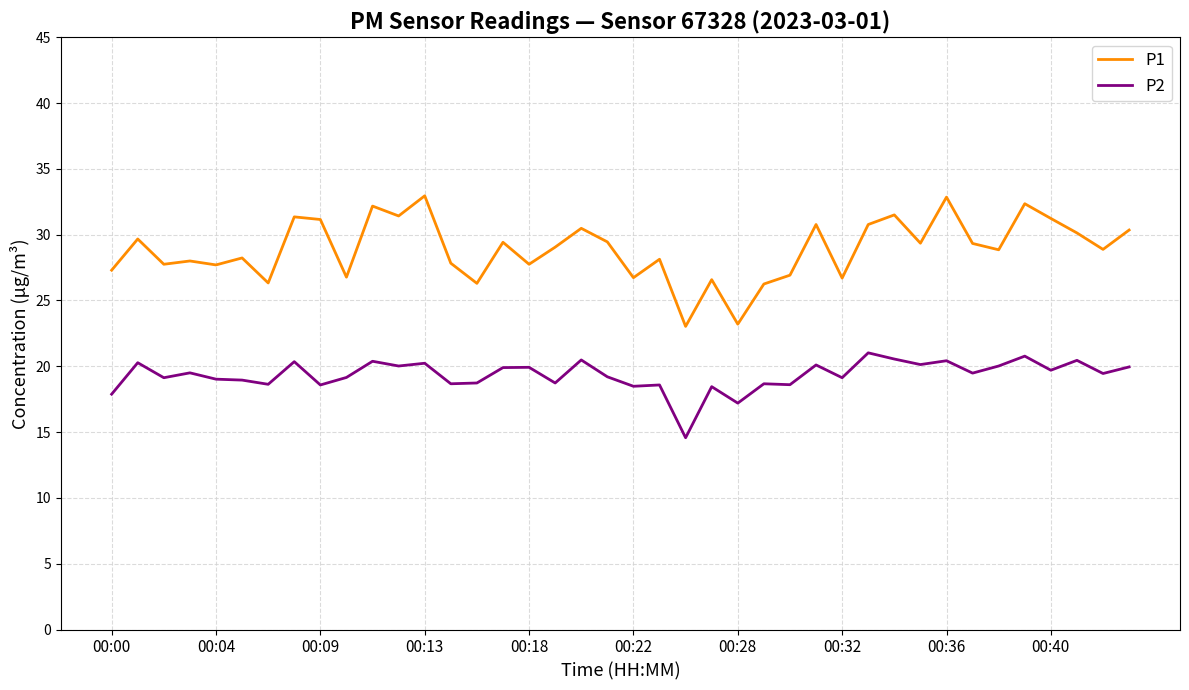

In P2, how many points are lower than both neighbors (excluding endpoints)?

15